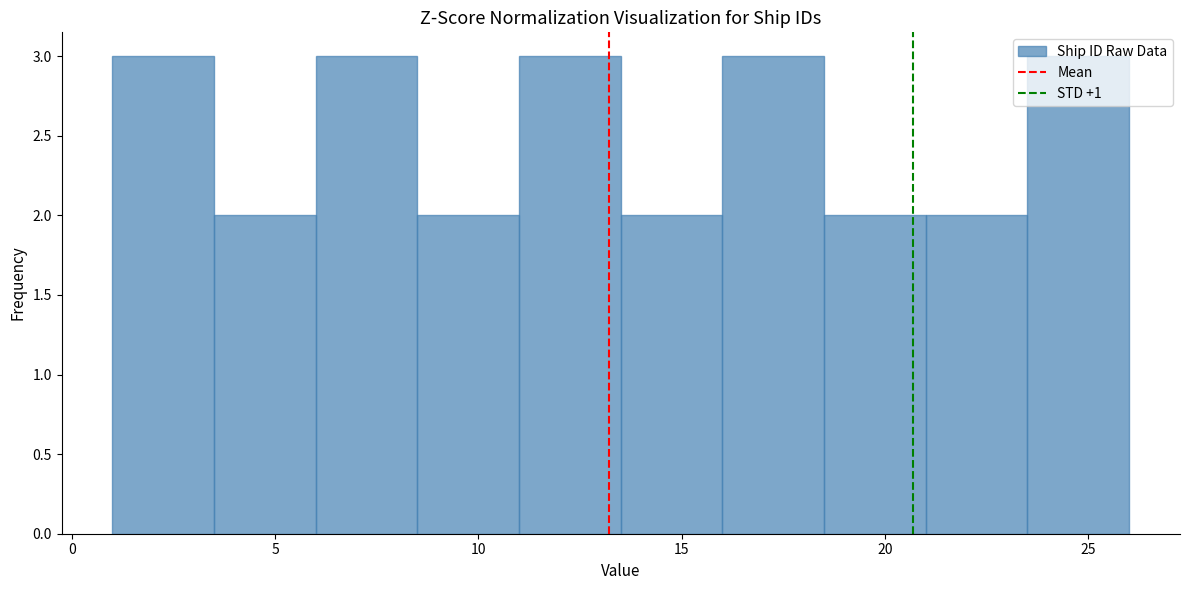

Reading left to right, transcribe this chart: for each bar, give the range it covers on the x-axis and its height. The values are not printed on the chart, so give them approximately, as read against the axis.

1.0 to 3.5: 3
3.5 to 6.0: 2
6.0 to 8.5: 3
8.5 to 11.0: 2
11.0 to 13.5: 3
13.5 to 16.0: 2
16.0 to 18.5: 3
18.5 to 21.0: 2
21.0 to 23.5: 2
23.5 to 26.0: 3